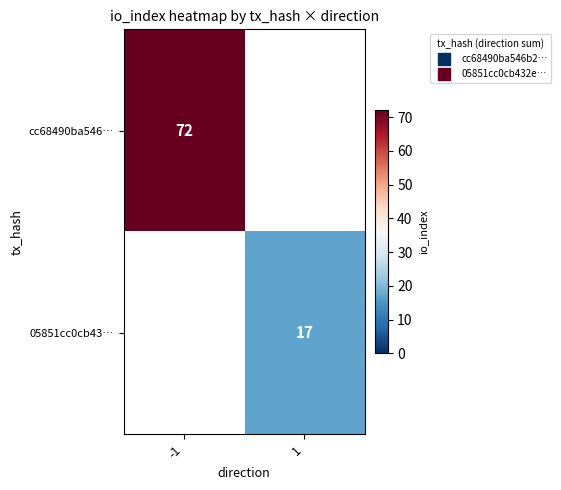

Is it true that 05851cc0cb43… equals 17 at 1?

True